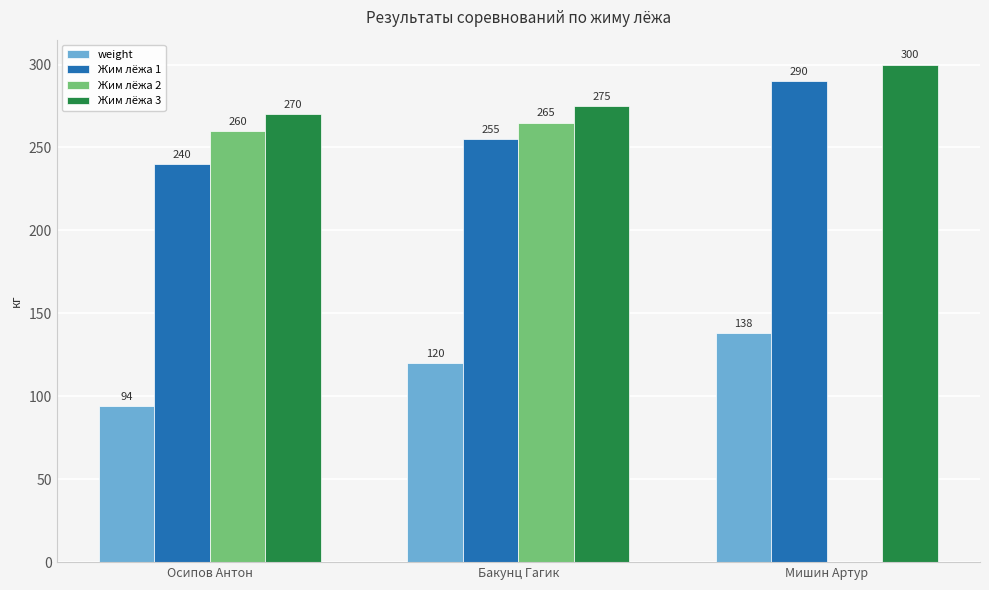

What is the sum of the Жим лёжа 3 values at Бакунц Гагик and Осипов Антон?

545.0